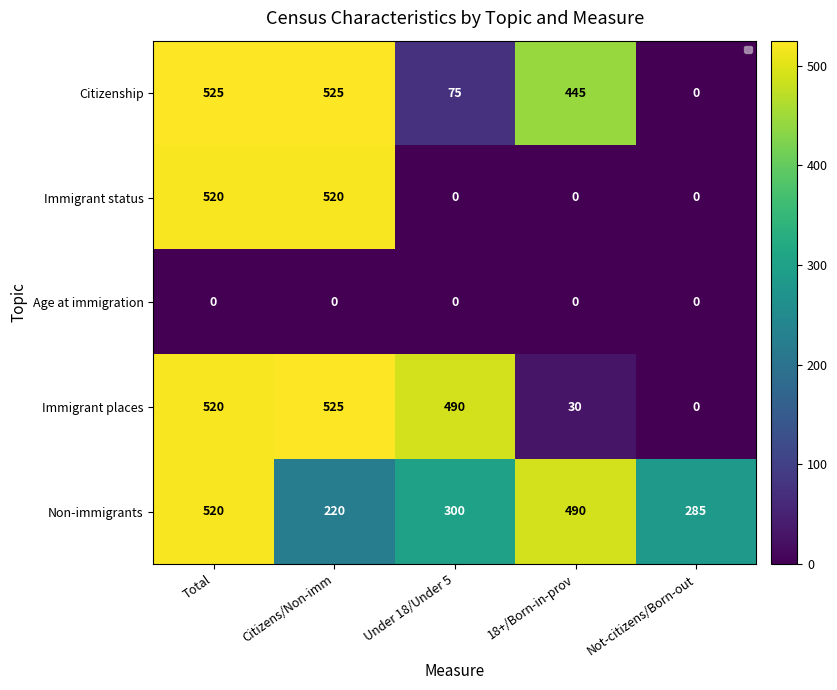

The value of Non-immigrants at 18+/Born-in-prov is 709. True or false?

False